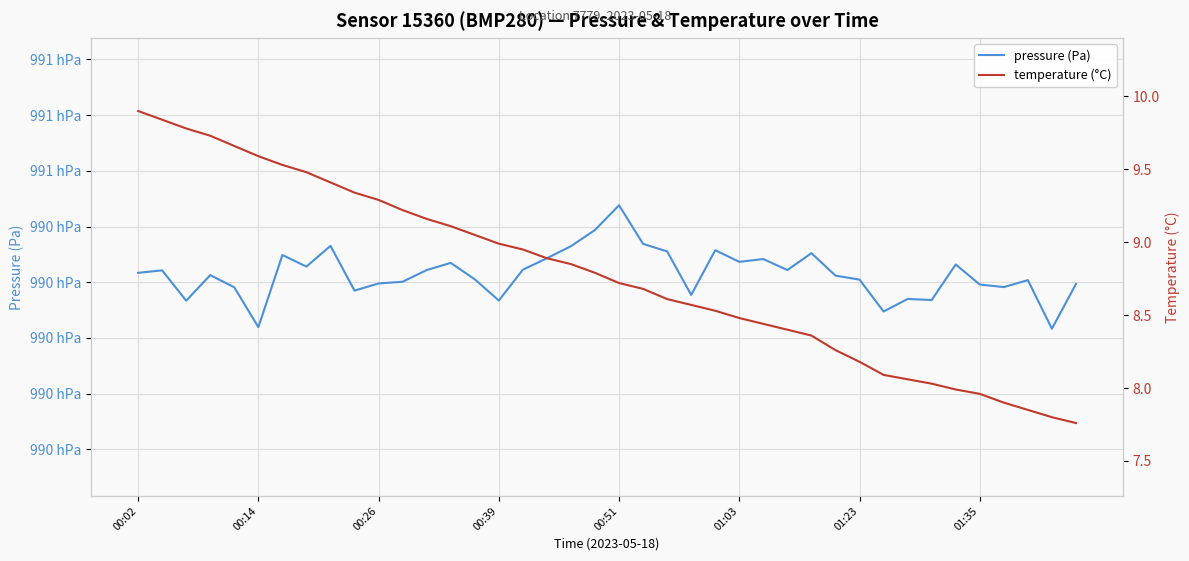

True or false: temperature (°C) and pressure (Pa) cross at least once.

False